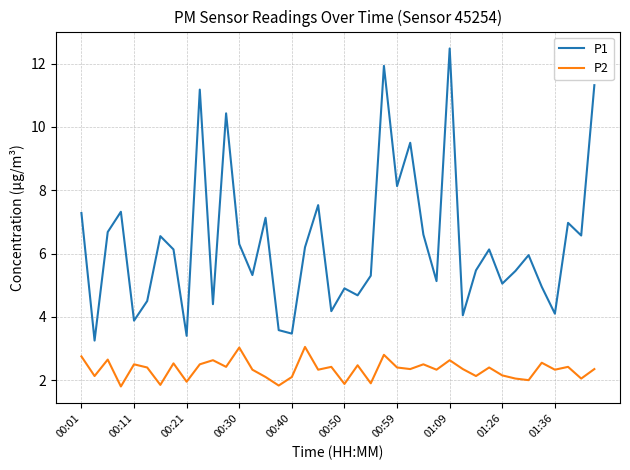

What is the difference between the maximum and minimum values in the P1 series?

9.2